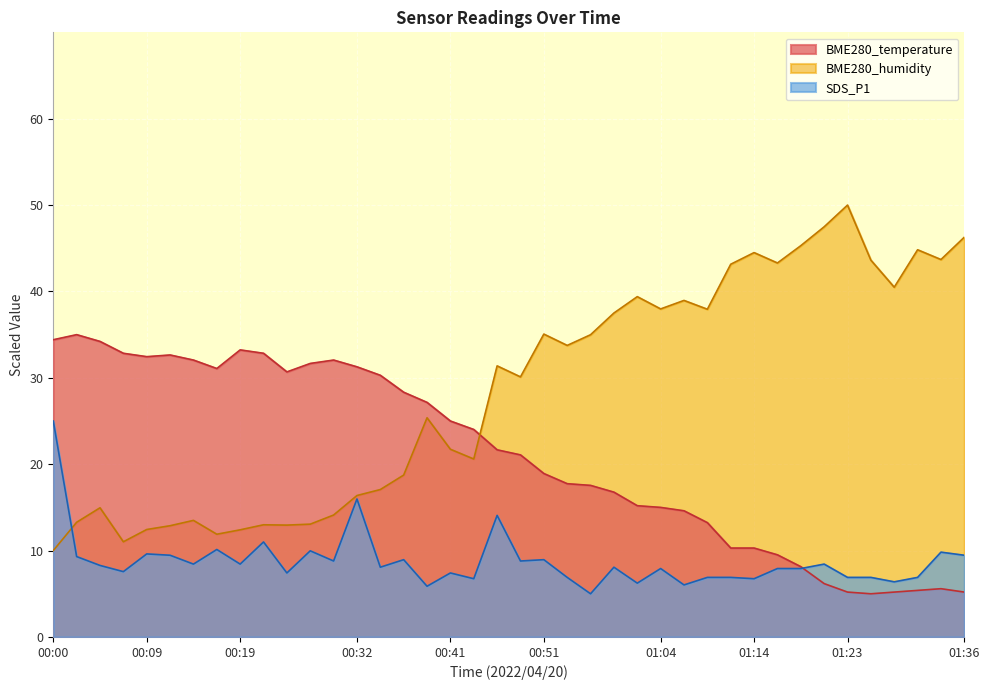

How many data points in BME280_temperature are above 21?

21